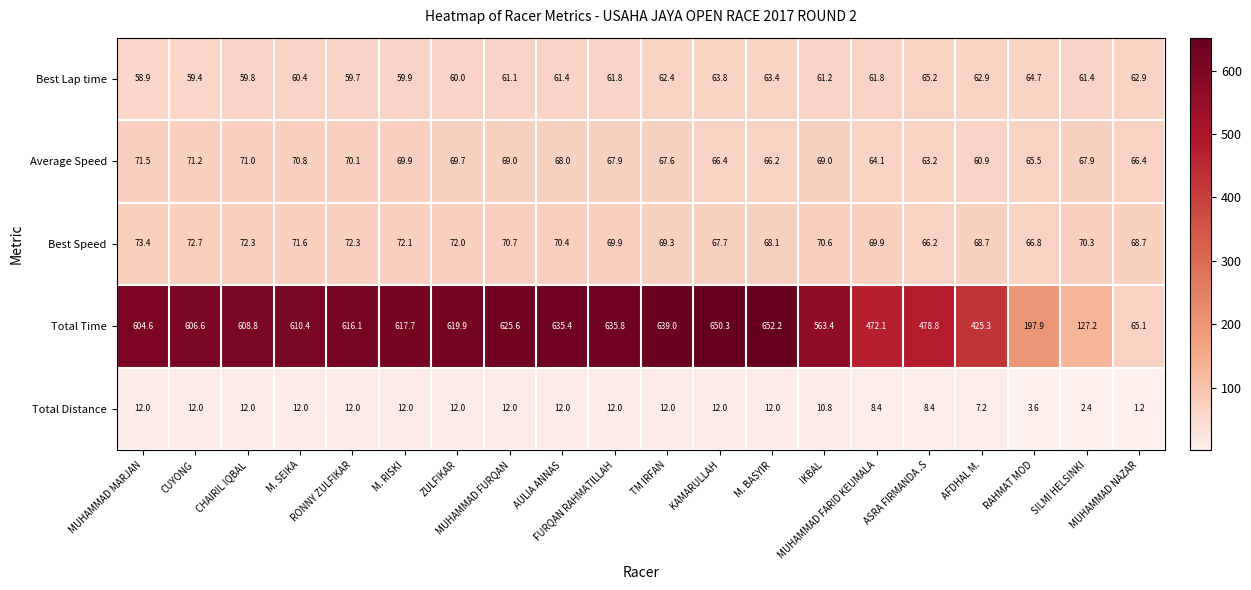

At how many categories does at least one series exceed 606?

12